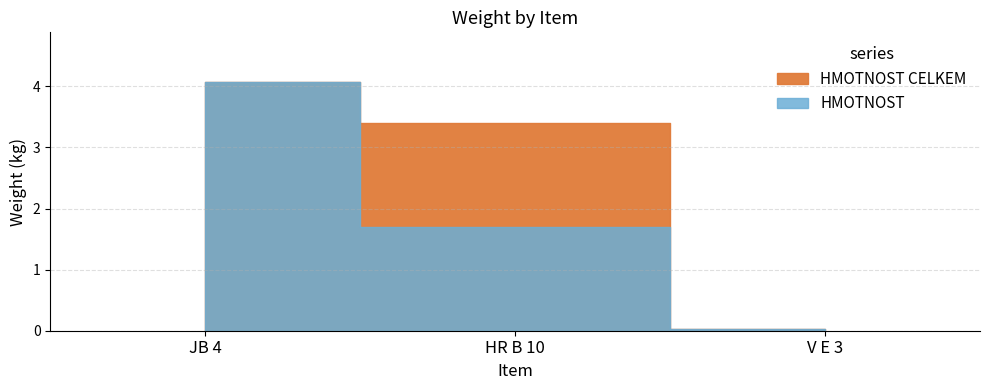

Count the number of data series in this chart.

2